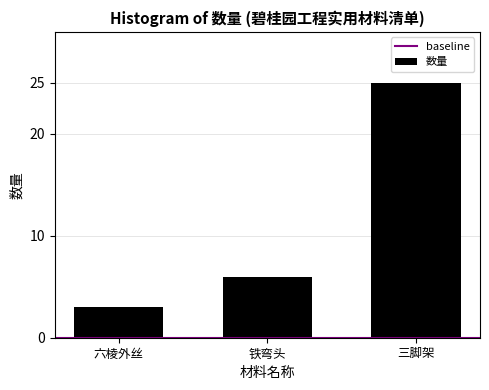

Reading right to left, transcribe all the data shown in this chart.

25	6	3